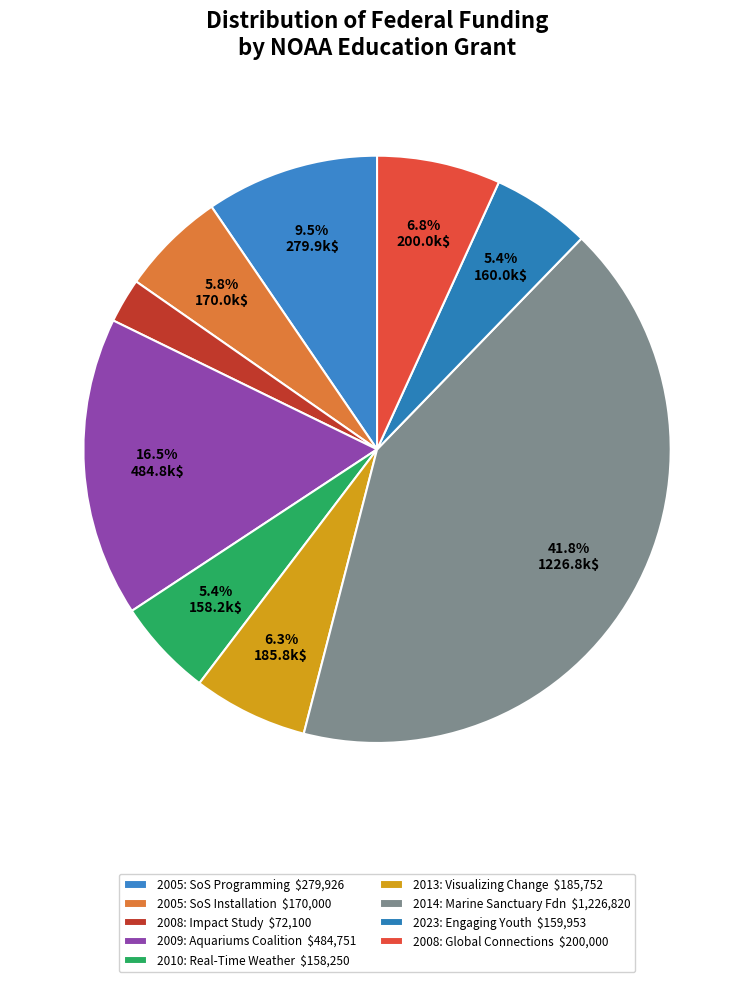

How many slices are in this pie chart?

9